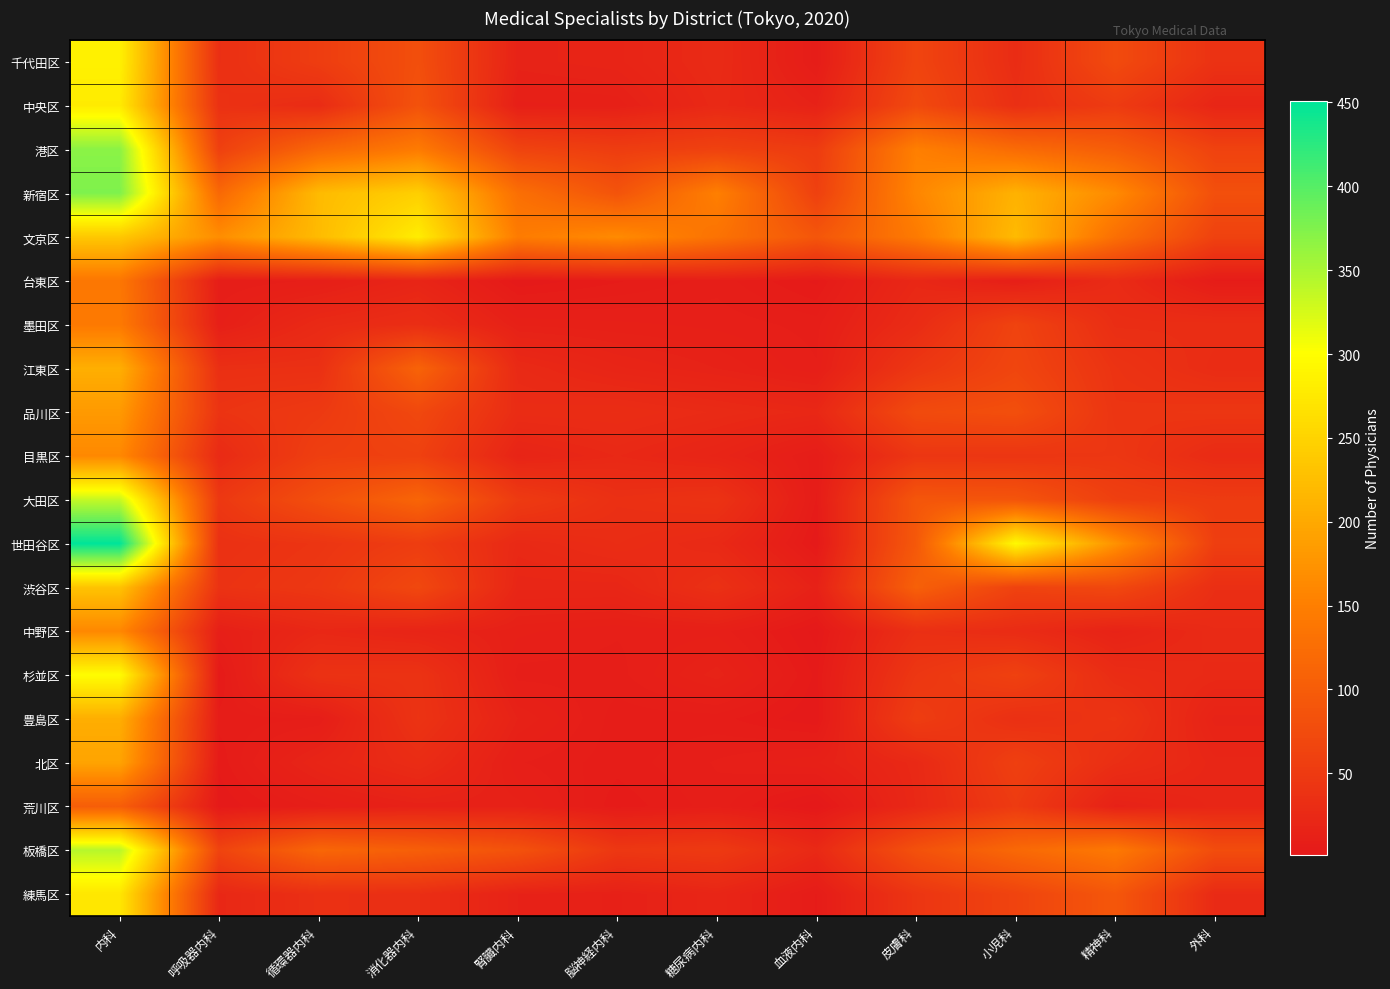

At how many categories does at least one series exceed 247?

3